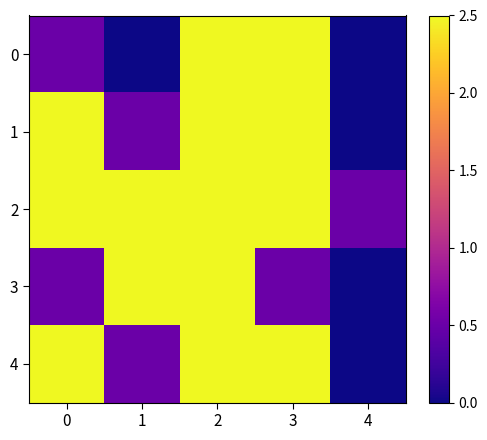

At which category is the sum across all series the highest?

2